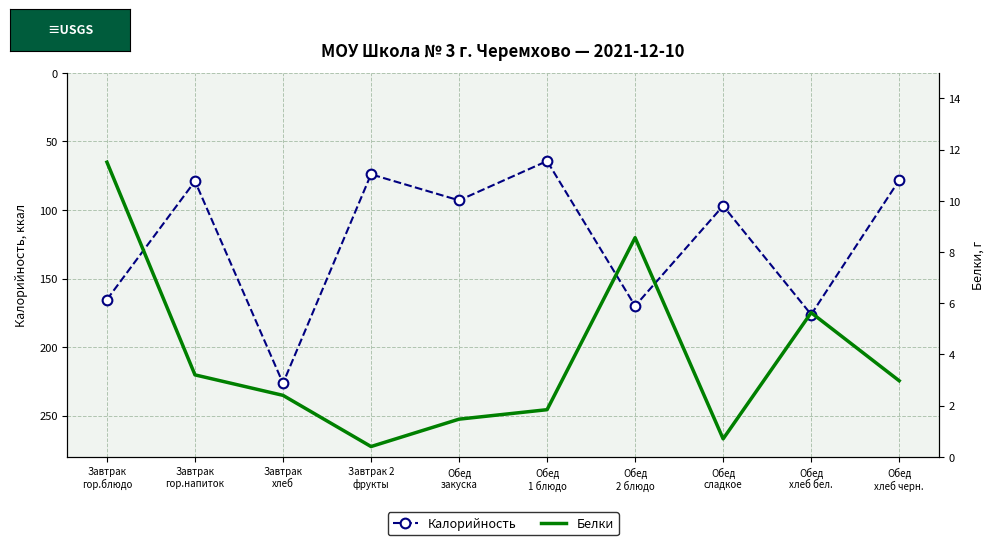

True or false: Калорийность has more than 2 points higher than both neighbors.

True